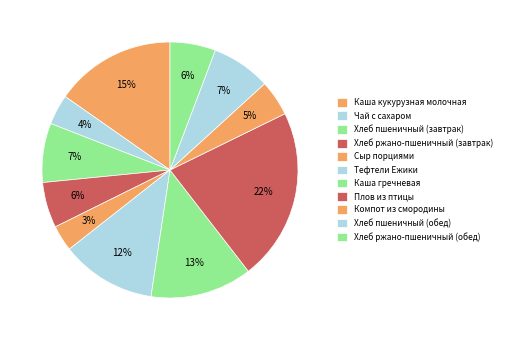

How many slices are in this pie chart?

11